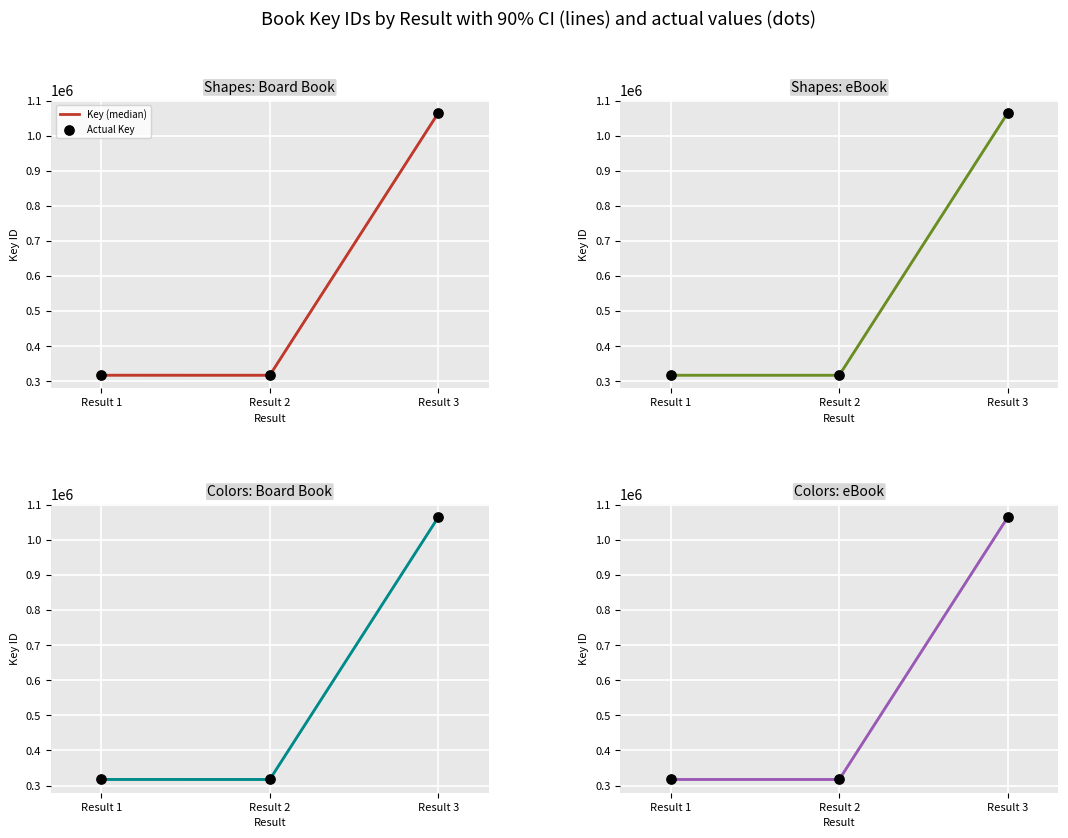

Which series has the widest spread of Y values?

Key (median)